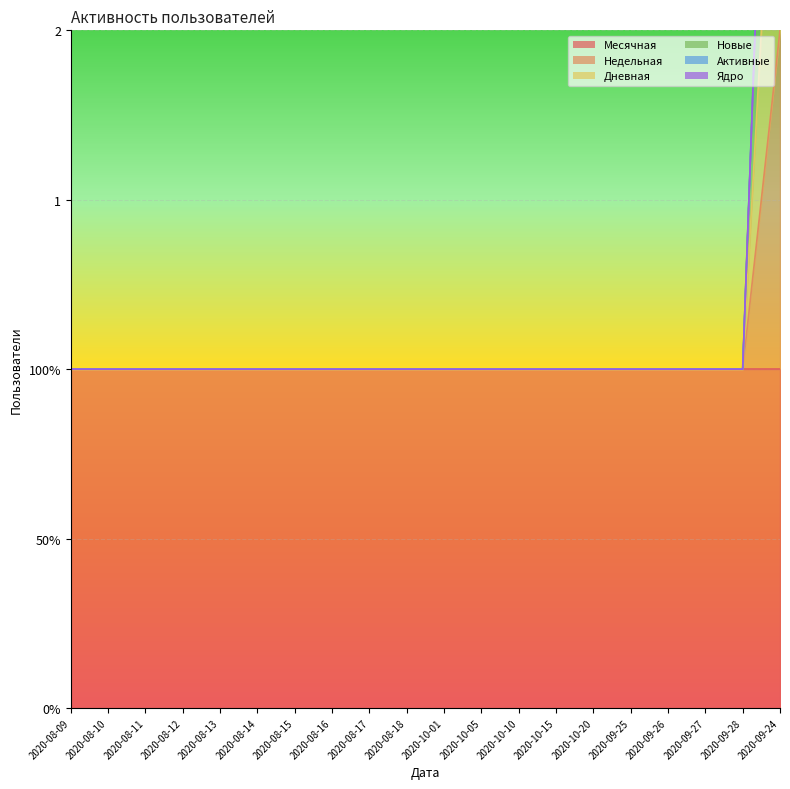

True or false: Дневная and Новые intersect in this chart.

False